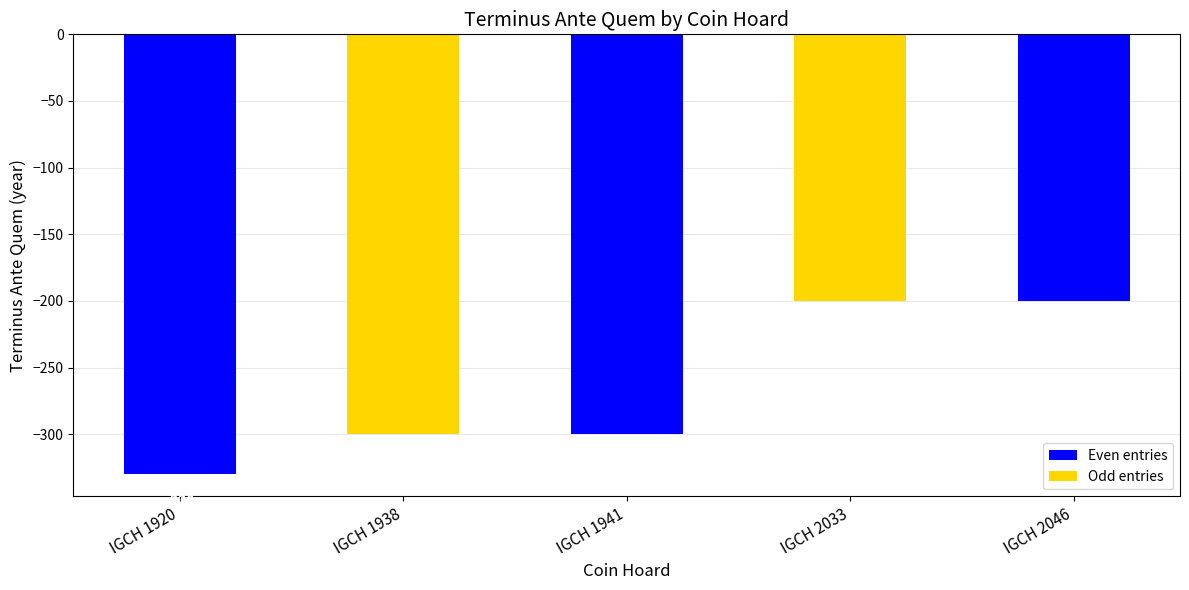

What is the maximum value shown in the chart?

-200